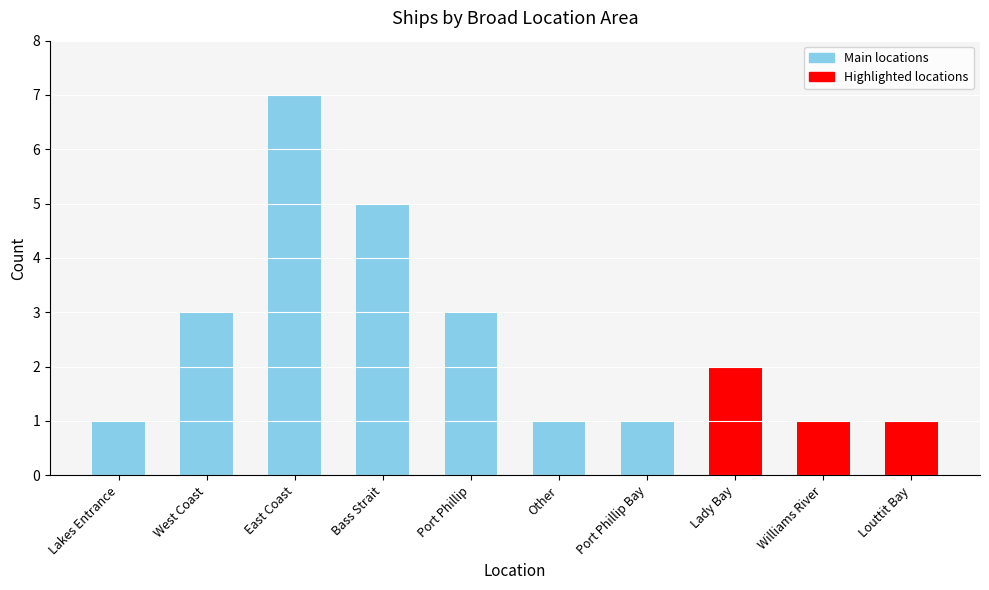

List the labels in order of value, smallest first.

Lakes Entrance, Other, Port Phillip Bay, Williams River, Louttit Bay, Lady Bay, West Coast, Port Phillip, Bass Strait, East Coast